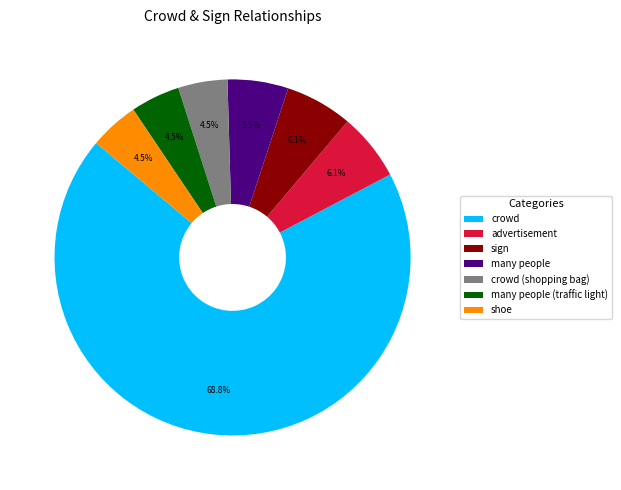

To the nearest percent, what is the combined percentage of advertisement and shoe?

11%